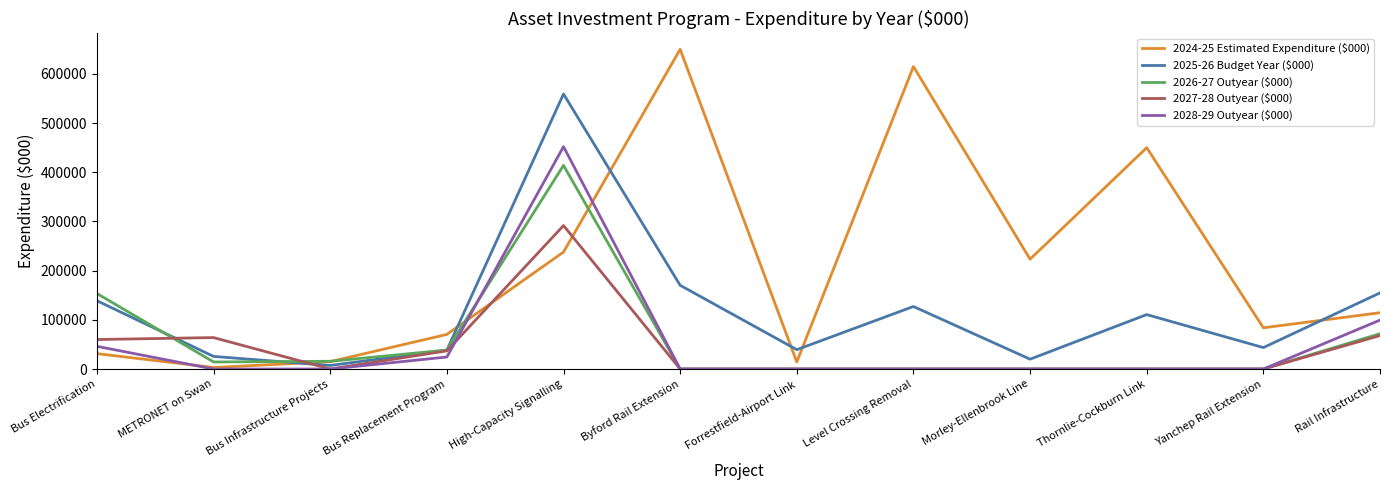

What is the difference between the maximum and minimum values in the 2027-28 Outyear ($000) series?

291679